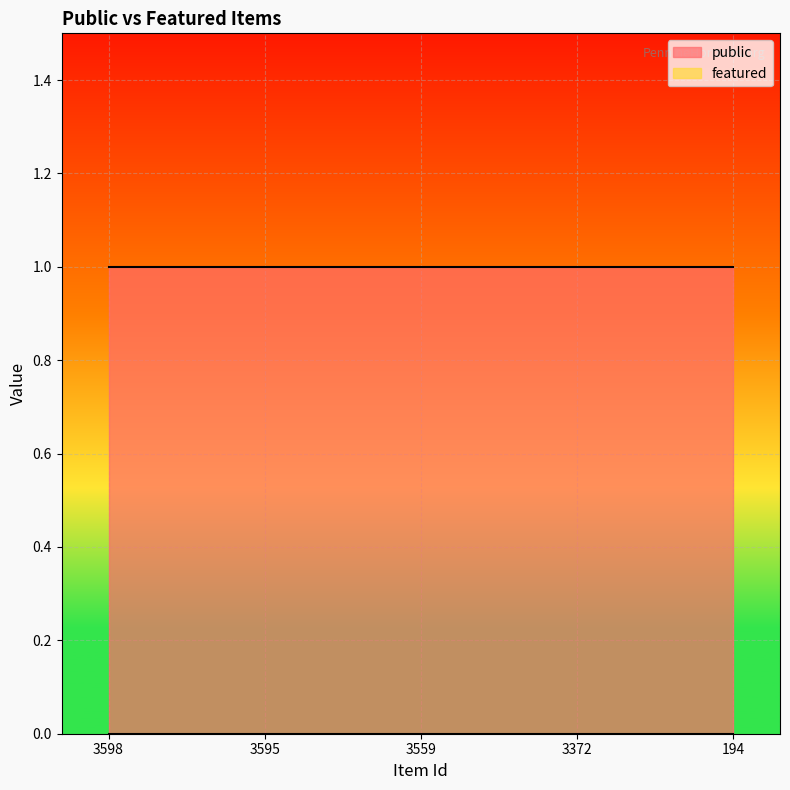

Which category has the lowest value across all series?

3598